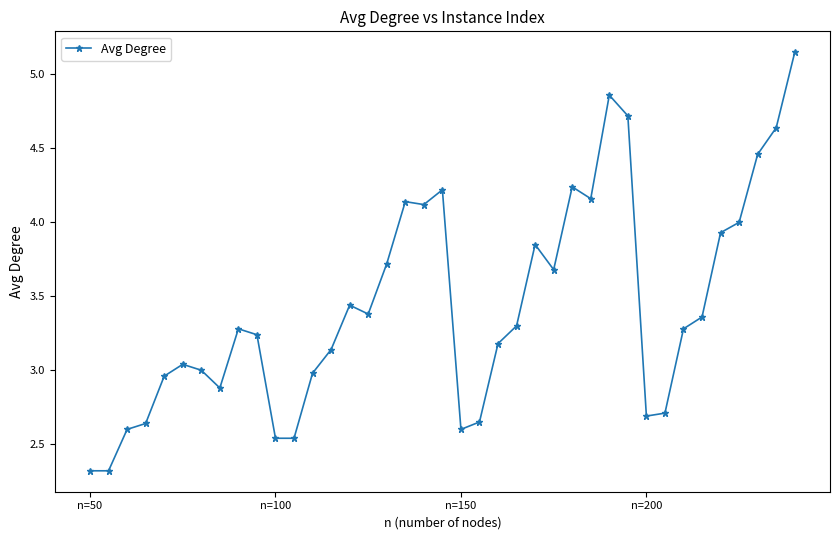

What is the difference between the maximum and minimum values?

2.8